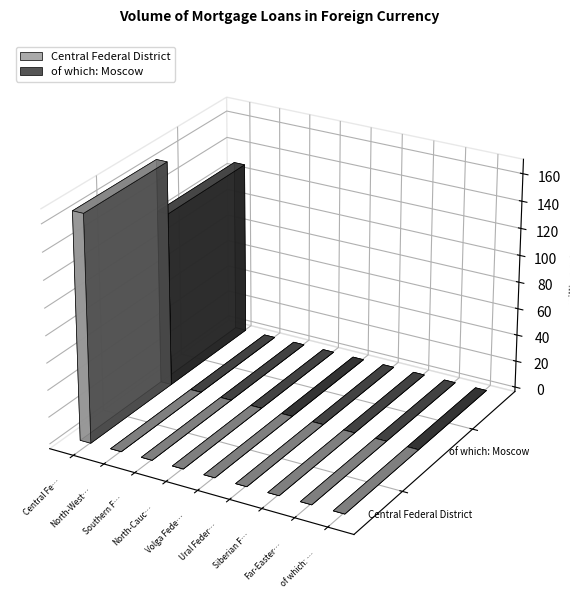

The value of of which: Moscow at Central Federal District is 82. True or false?

False